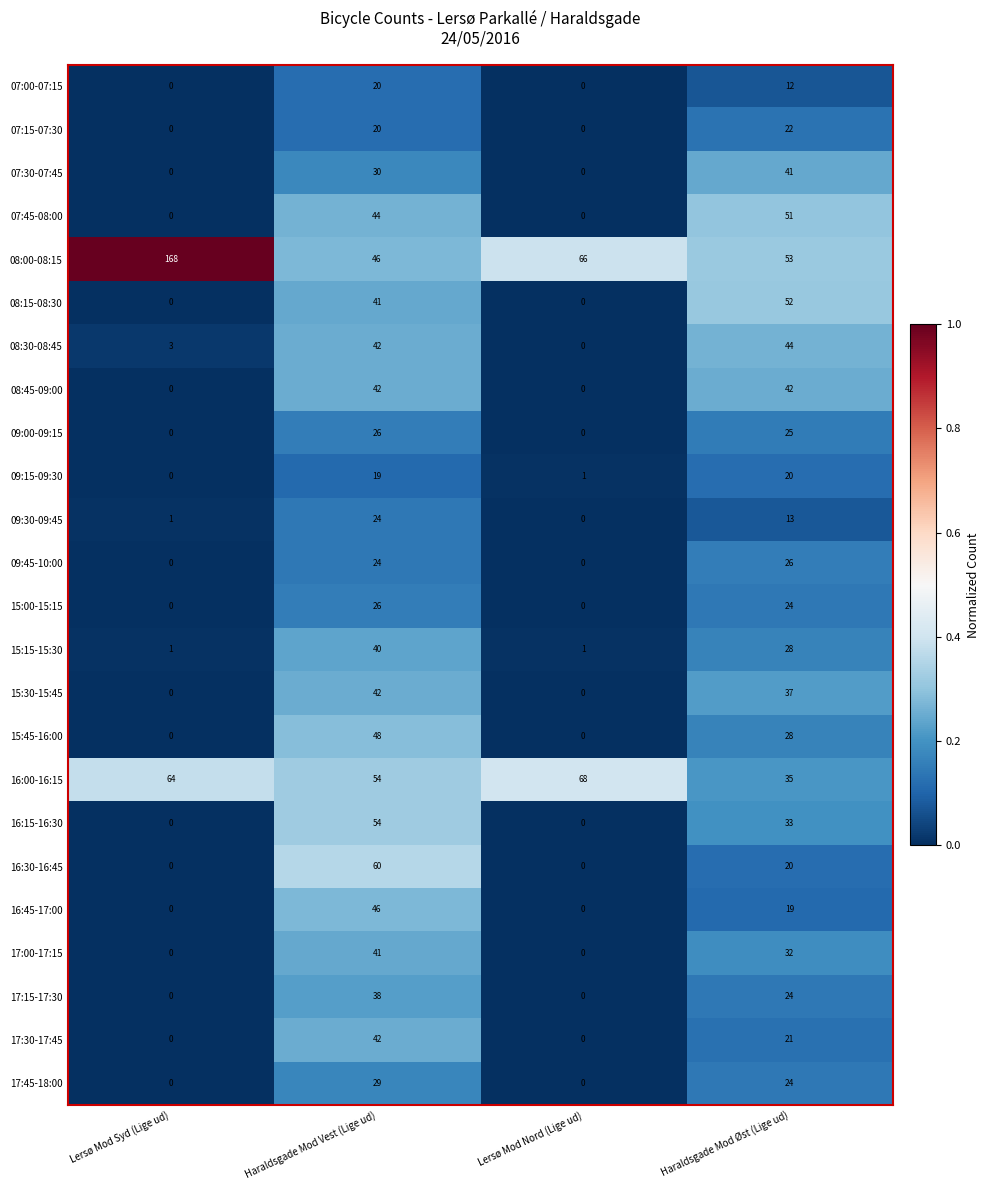

True or false: 09:00-09:15 has a value of 37 at Haraldsgade Mod Vest (Lige ud).

False